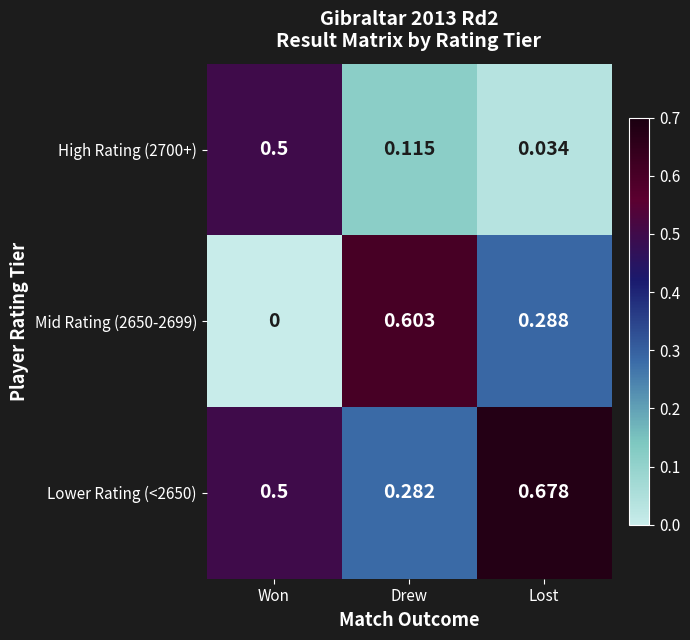

At which label is Lower Rating (<2650) closest to 0?

Drew